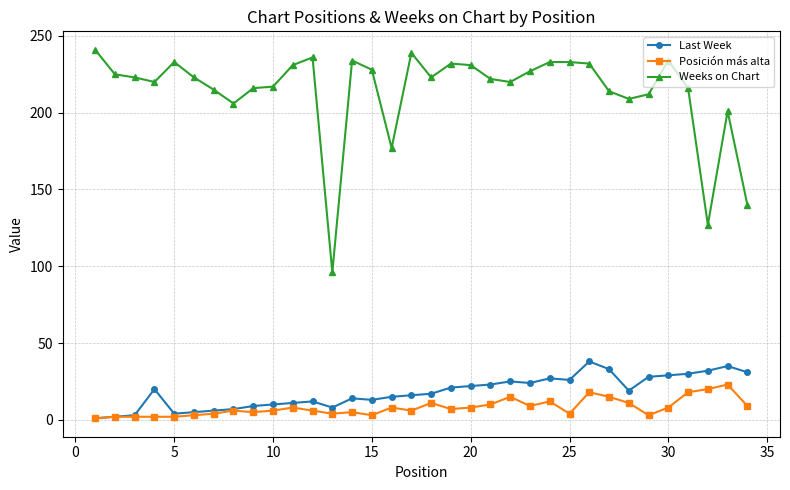

What is the maximum value for Last Week?

38